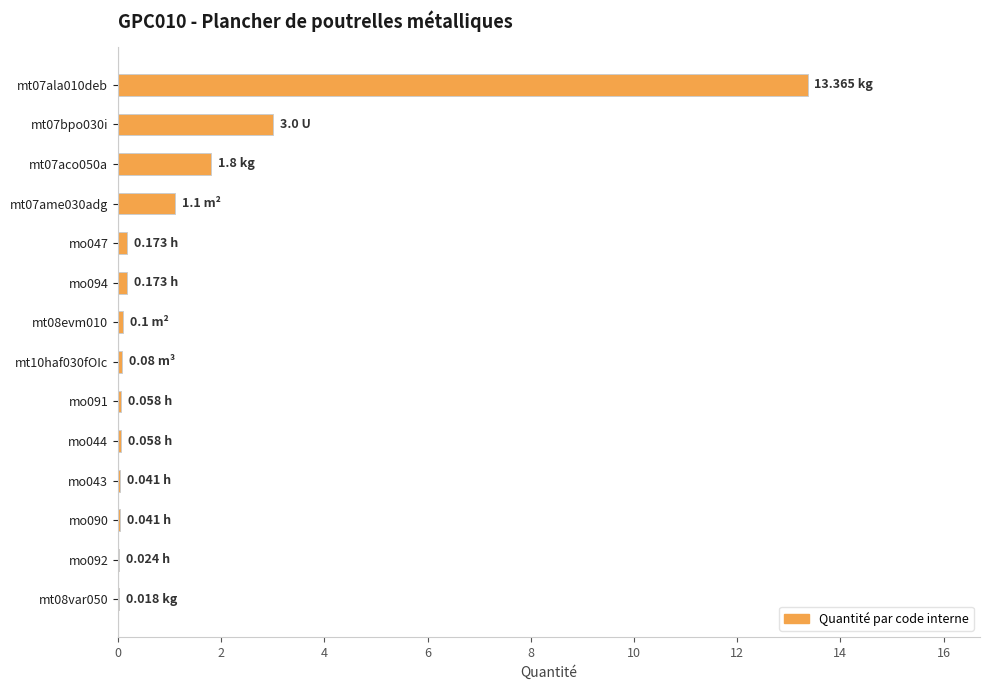

What is the sum of all values?

20.0